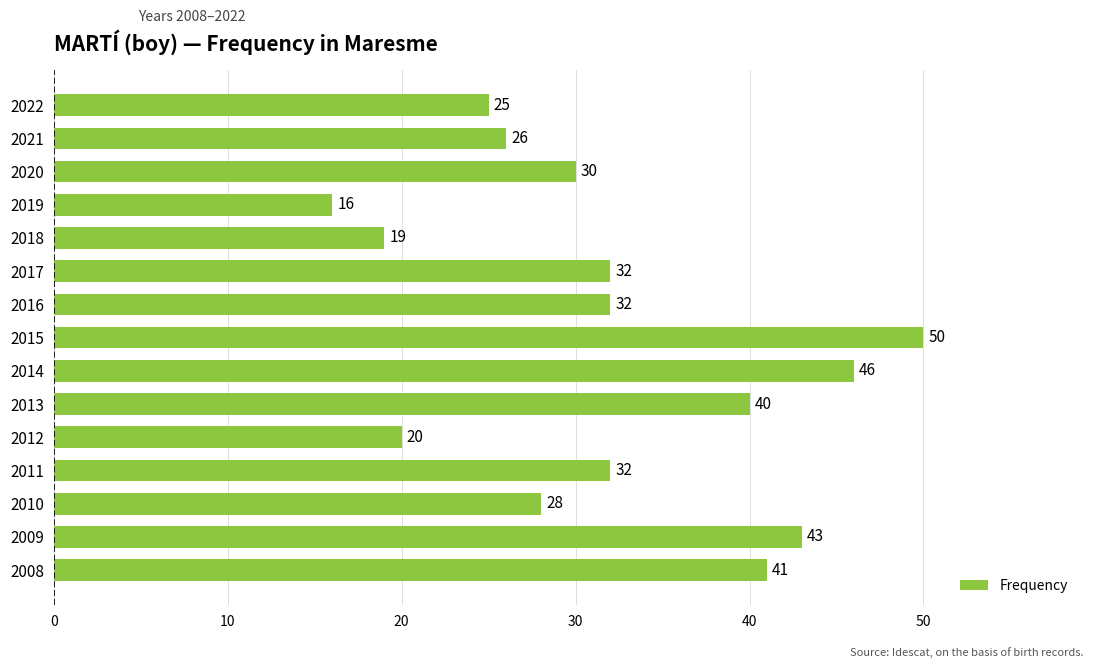

How many distinct data groups are displayed?

1